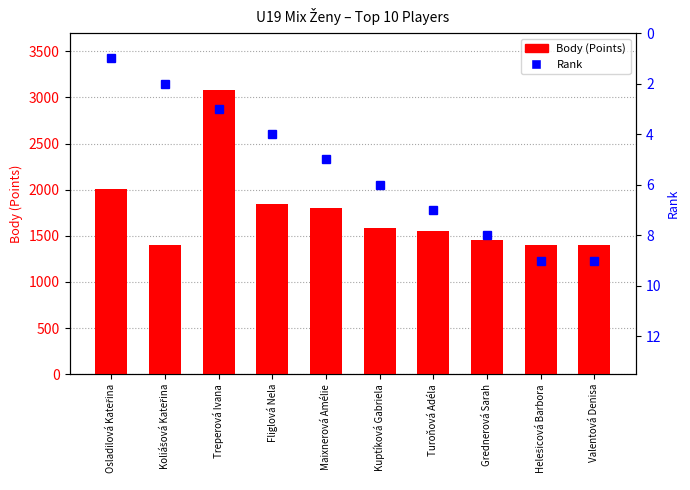

What is the value of the Body (Points) bar at the 3rd from the left?

3080